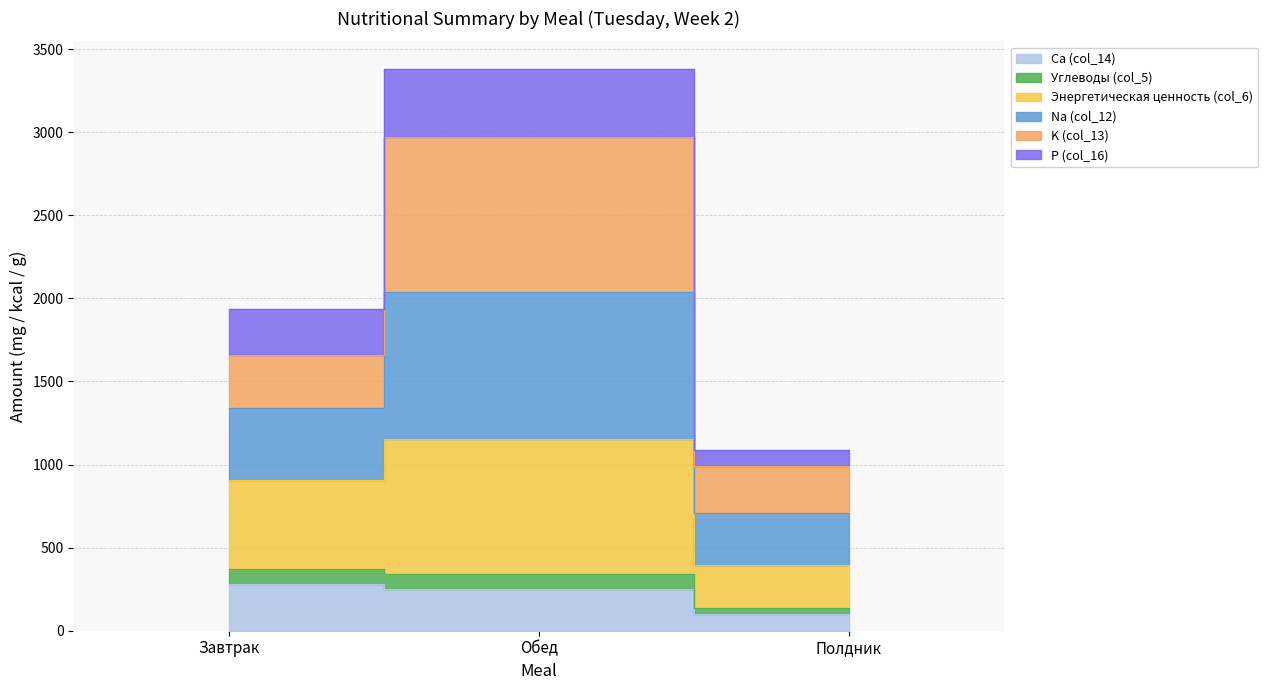

What is the sum of the Ca (col_14) values at Полдник and Обед?

349.7